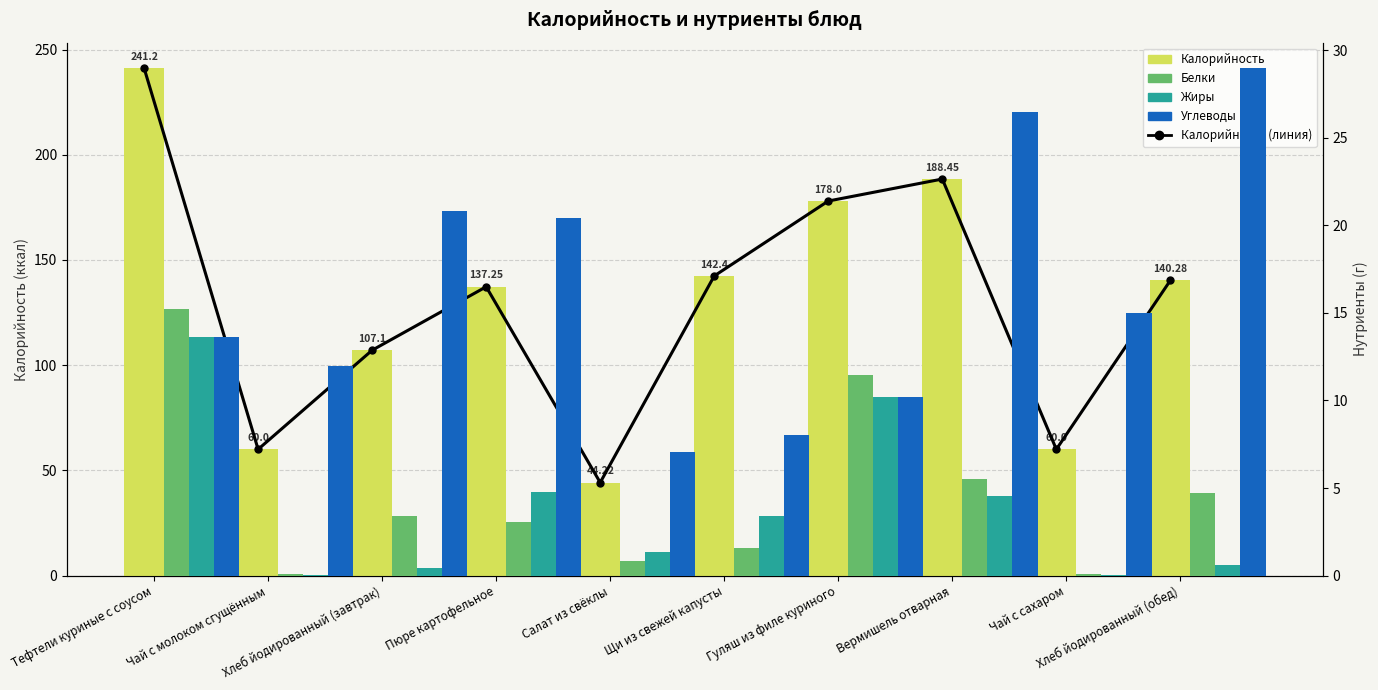

Does the chart contain any negative values?

No